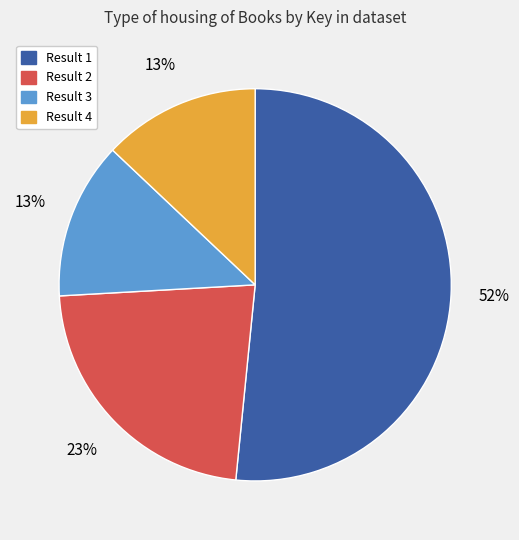

To the nearest percent, what is the difference between the largest and smallest slice percentages?

39%